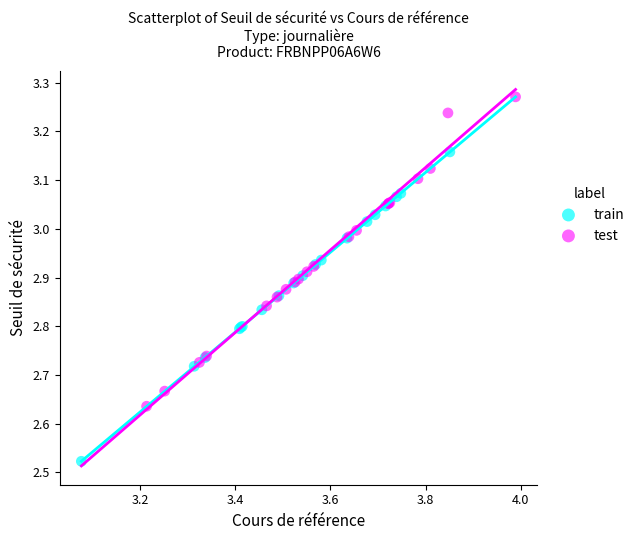

What are all the series names shown in the legend?

train, test